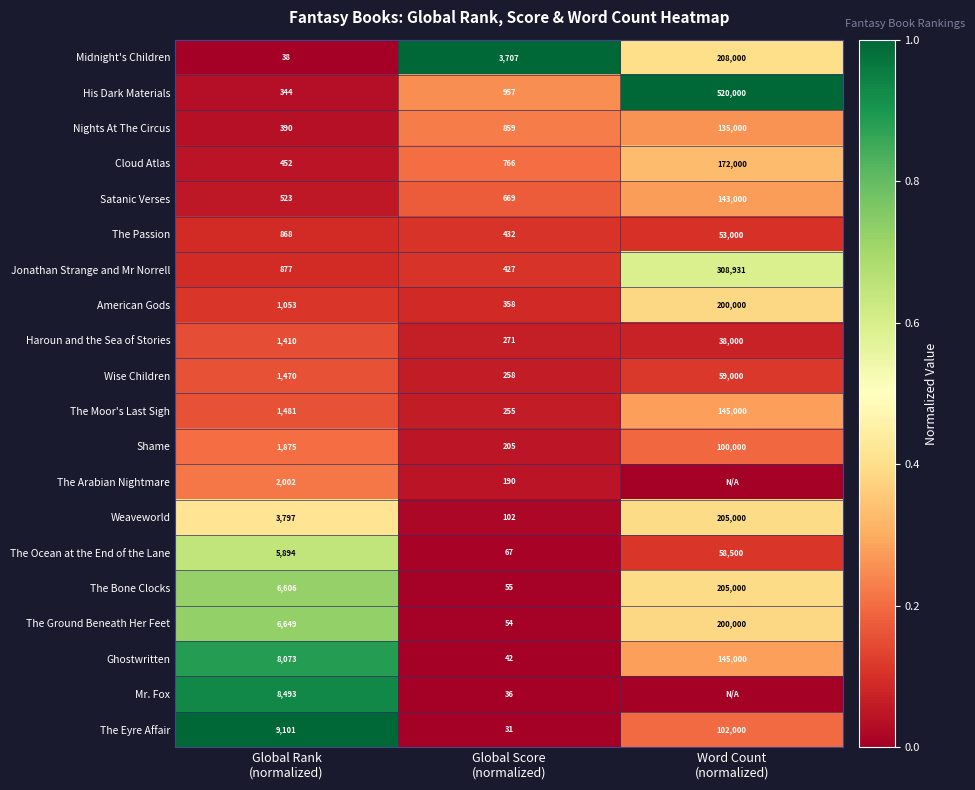

What is the highest value of the Midnight's Children series?

208000